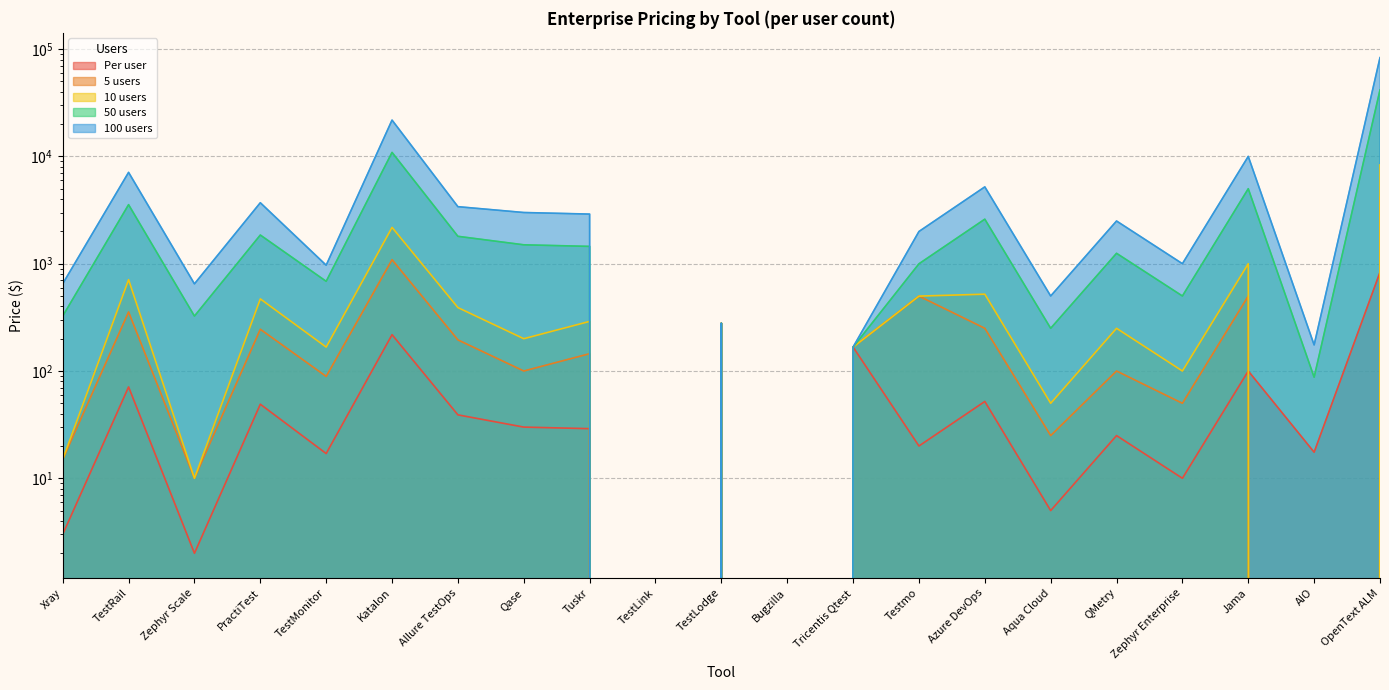

What is the total value across all series at Zephyr Scale?

996.0